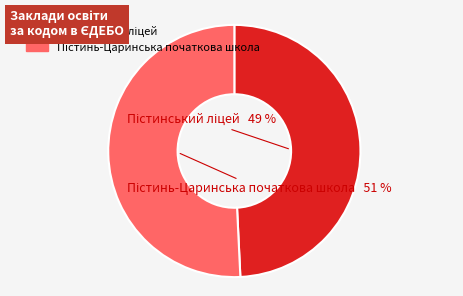

How many slices are in this pie chart?

2